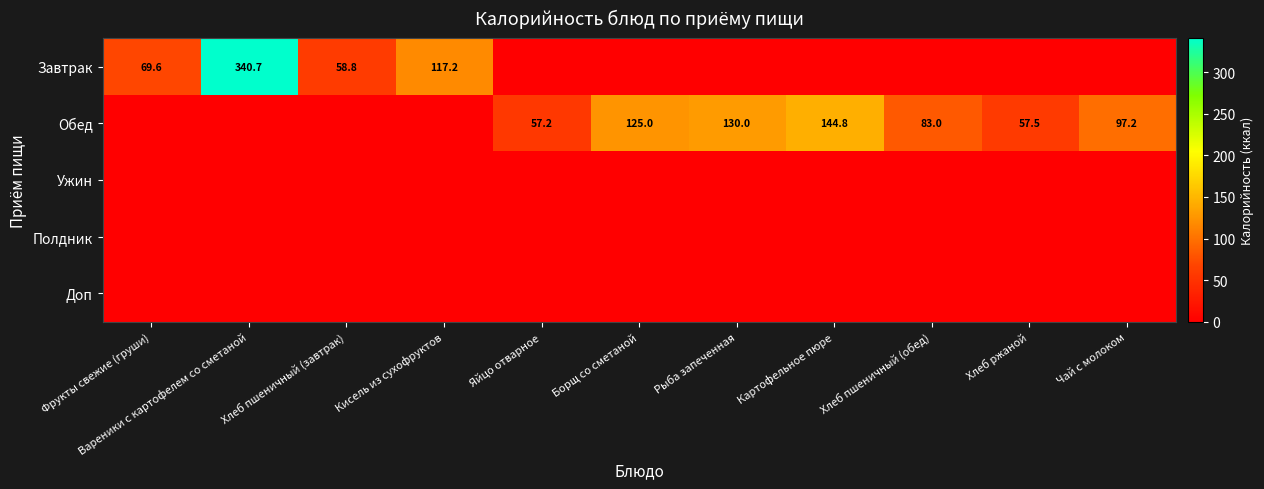

The Обед series shows 130.0 at Рыба запеченная. True or false?

True